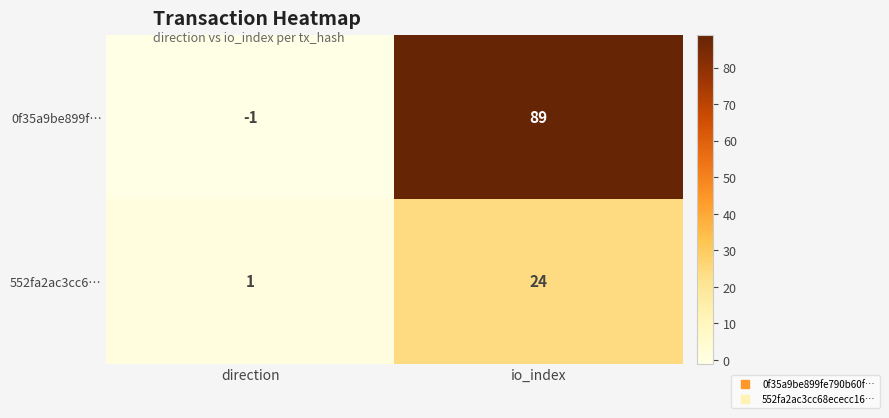

The value of 0f35a9be899f… at direction is -1. True or false?

True